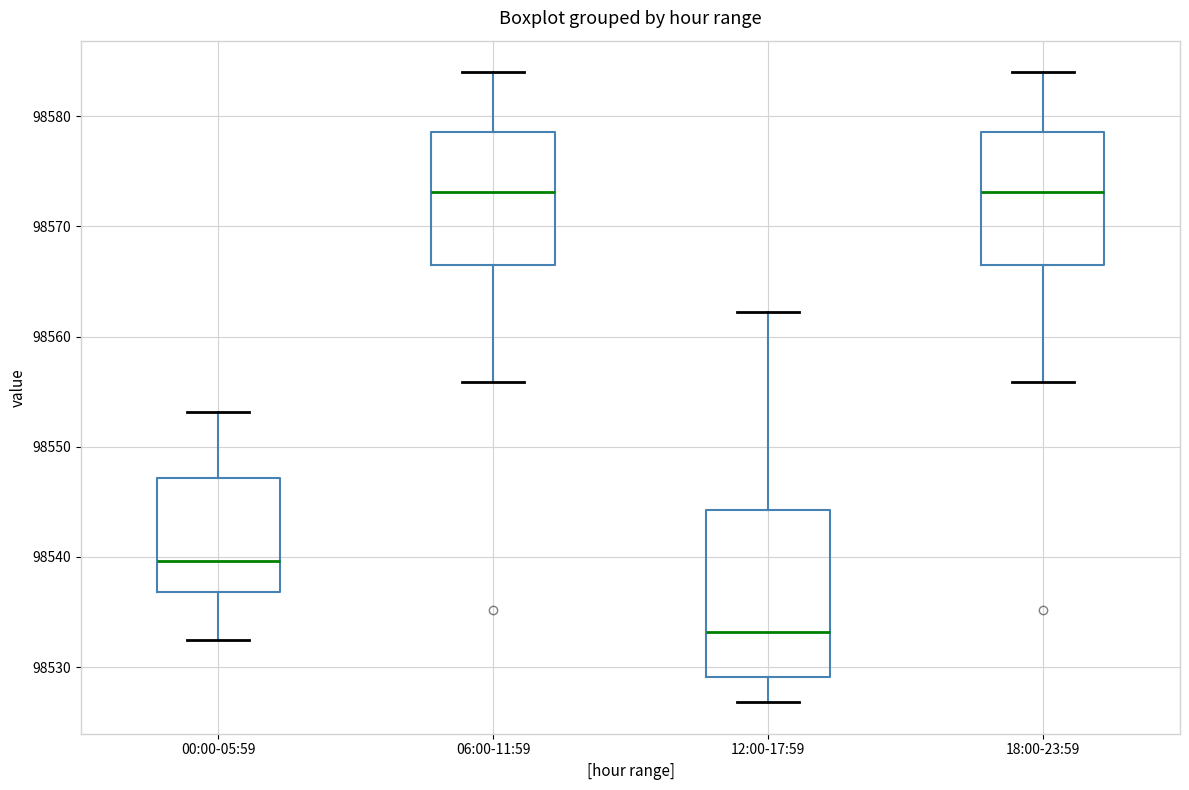

Reading left to right, transcribe this box plot: for each box, give where its median line is, the range the box spans, and where its two whiskers end, as read against the y-axis. The values are not printed on the chart, so give them approximately, as read against the axis.

00:00-05:59: median 98540, box 98537 to 98547, whiskers 98532 to 98553
06:00-11:59: median 98573, box 98567 to 98579, whiskers 98556 to 98584
12:00-17:59: median 98533, box 98529 to 98544, whiskers 98527 to 98562
18:00-23:59: median 98573, box 98567 to 98579, whiskers 98556 to 98584